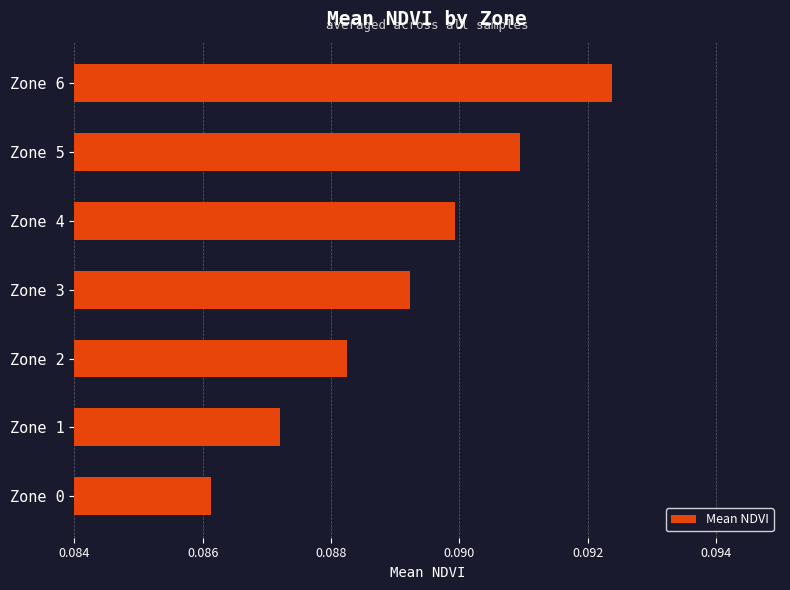

The value at Zone 0 is 0.0. True or false?

False